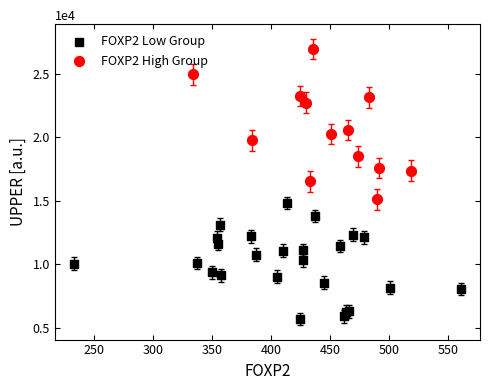

Which series contains the lowest Y value?

FOXP2 Low Group